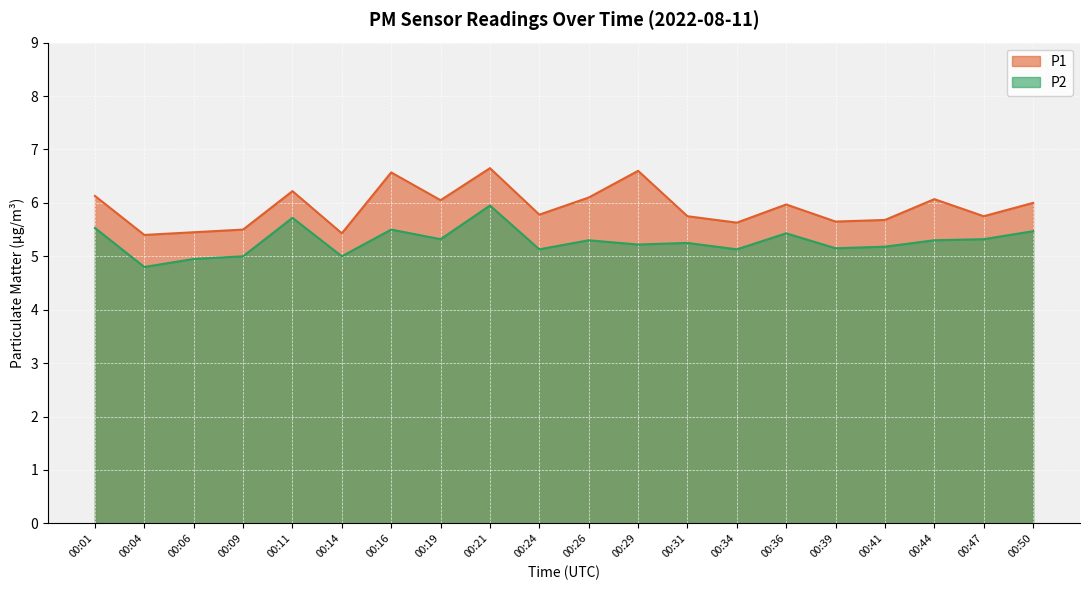

What is the minimum value shown in the chart?

4.8